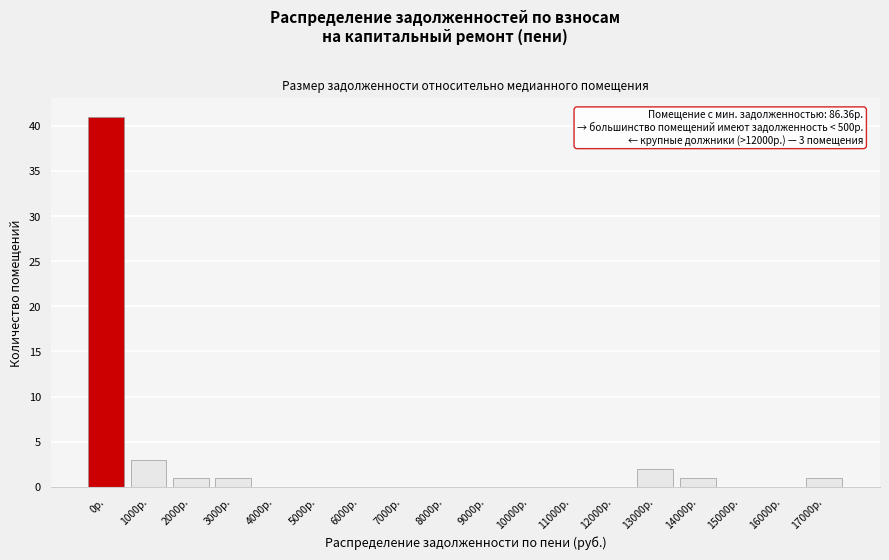

Reading right to left, extract all data points from this chart.

17000р.=1	16000р.=0	15000р.=0	14000р.=1	13000р.=2	12000р.=0	11000р.=0	10000р.=0	9000р.=0	8000р.=0	7000р.=0	6000р.=0	5000р.=0	4000р.=0	3000р.=1	2000р.=1	1000р.=3	0р.=41